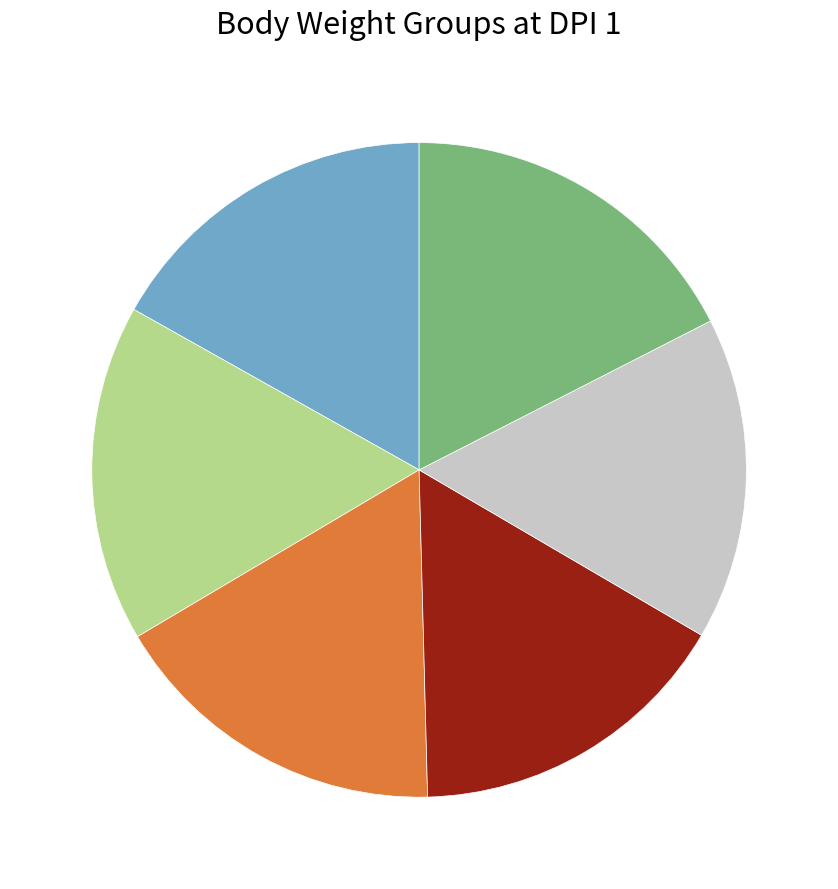

Is there a majority slice in this chart?

No